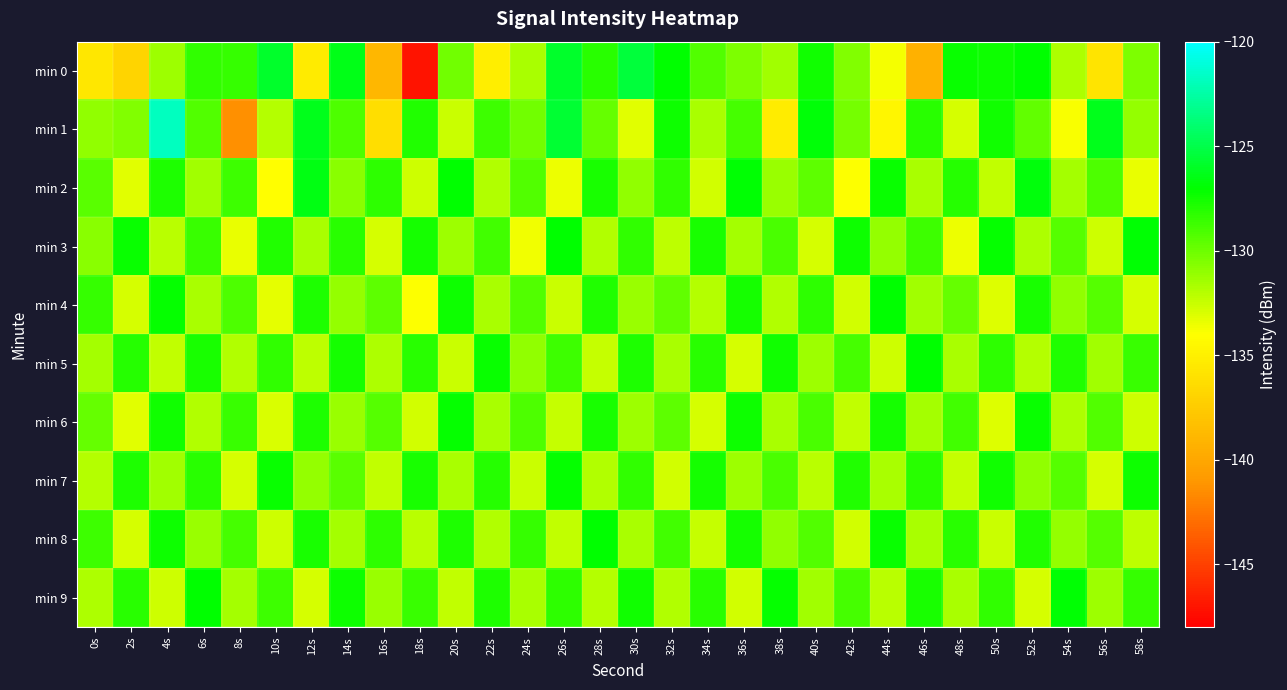

Which series changed the most between 10s and 56s?

min 0